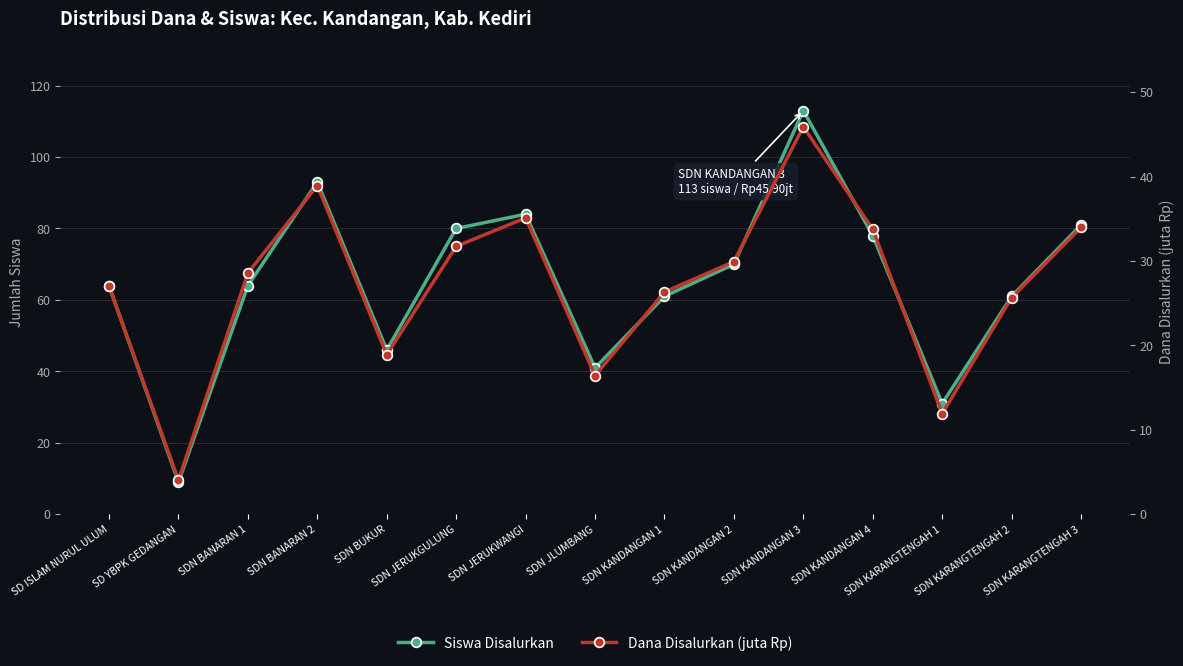

What is the label of the 4th point from the right?

SDN KANDANGAN 4